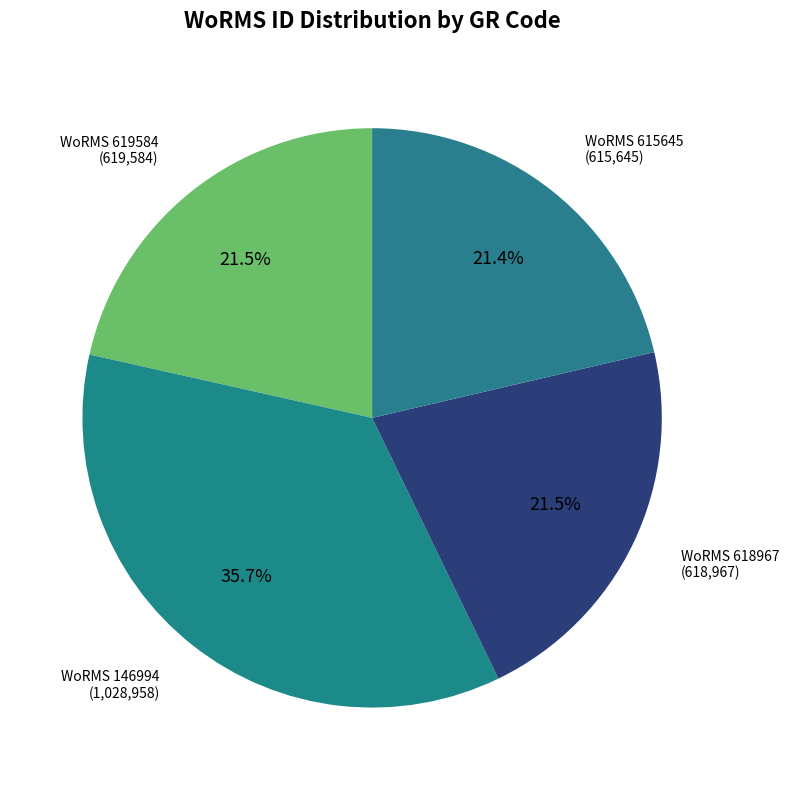

To the nearest percent, what is the average slice percentage?

25%